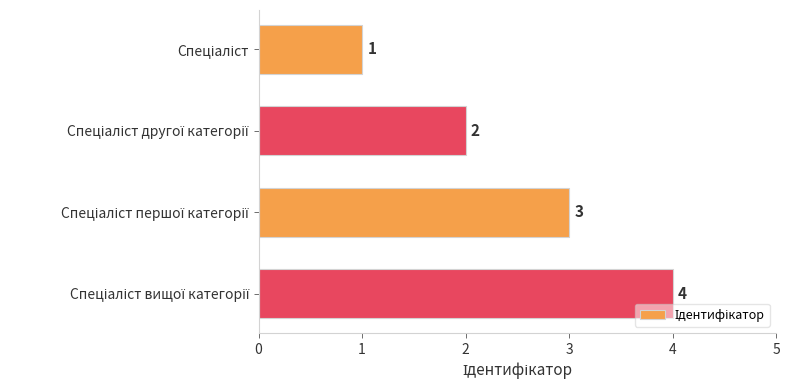

What is the minimum value shown in the chart?

1